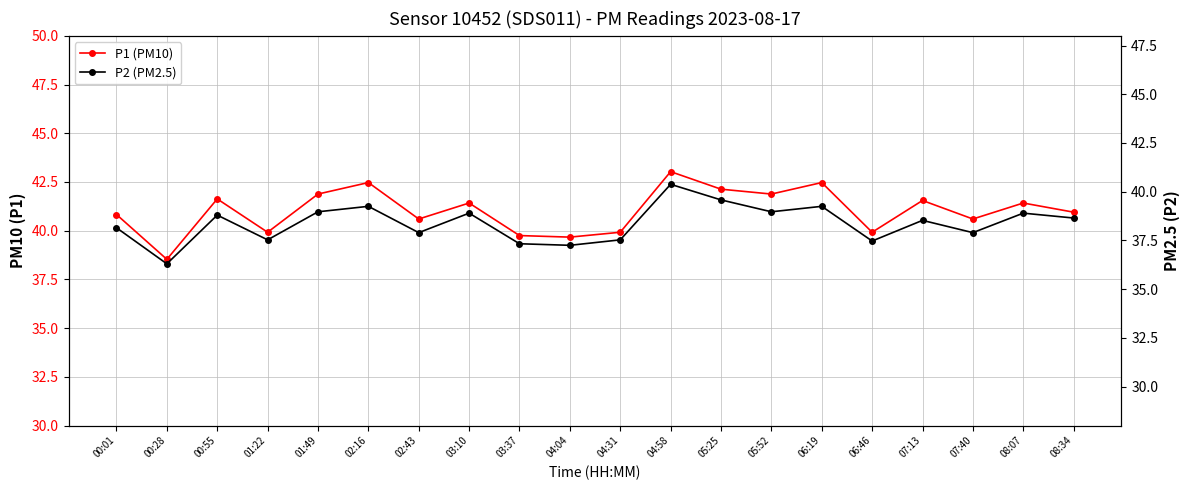

What value does the P1 (PM10) series have at 02:16?

42.5